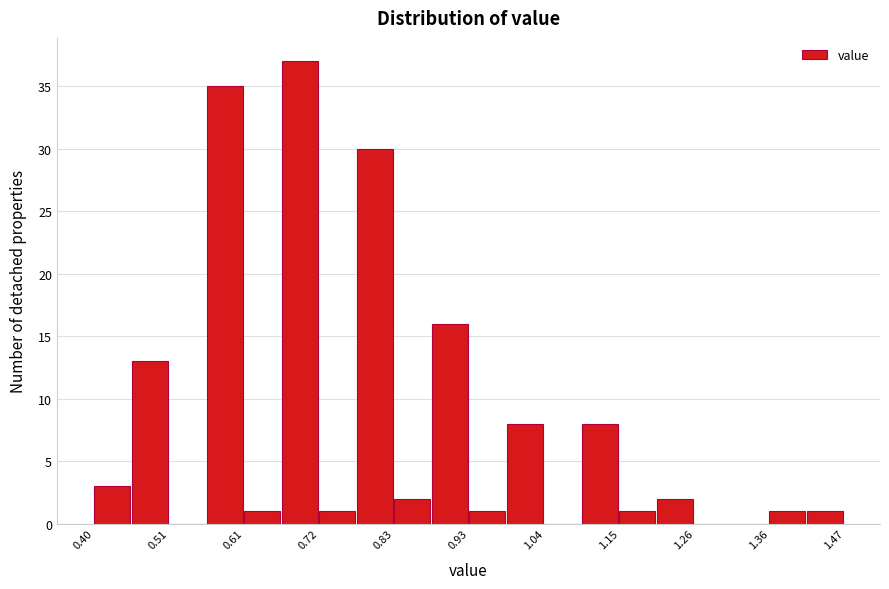

Read against the x-axis, roughly where is the centre of the tallest bar?

0.70